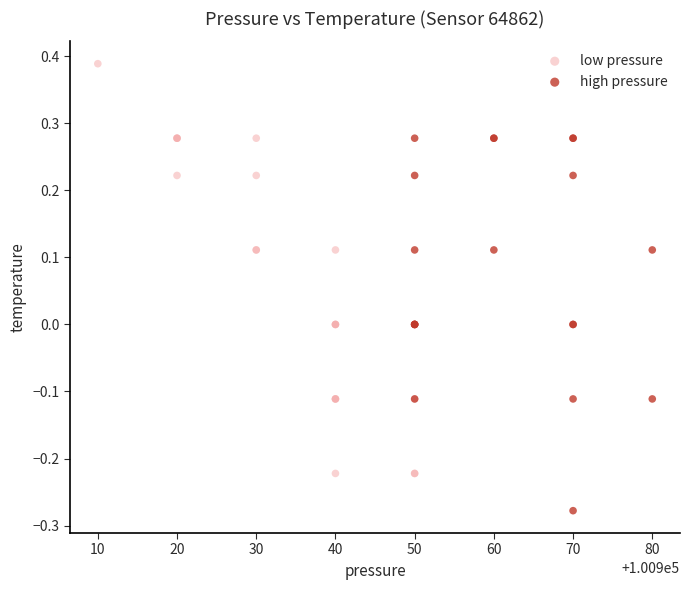

Which series contains the lowest Y value?

high pressure